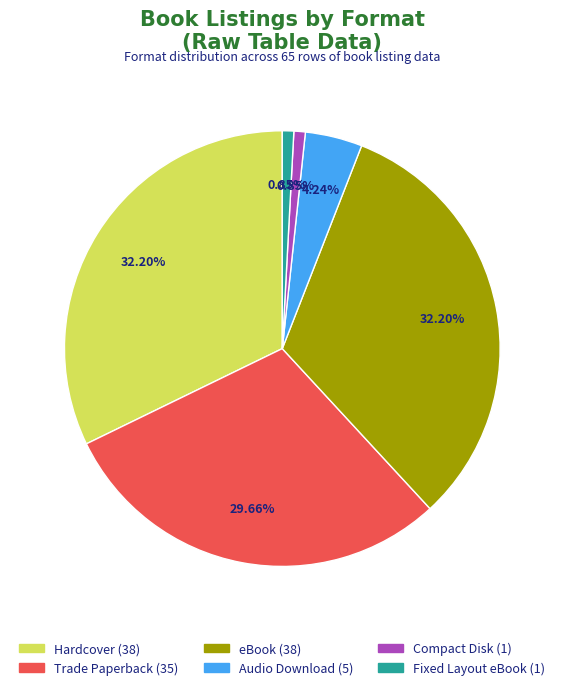

Is the sum of Hardcover and Compact Disk greater than half?

No